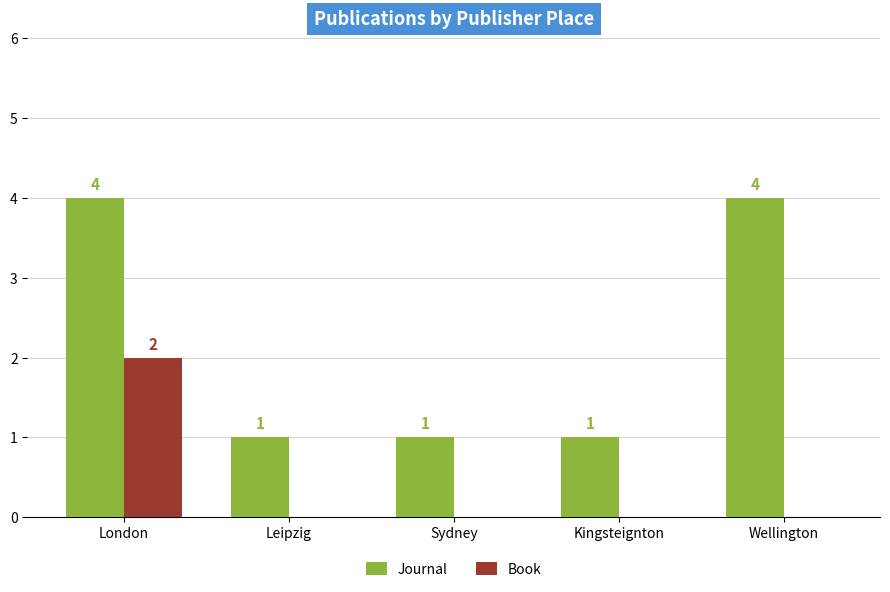

What is the greatest value displayed?

4